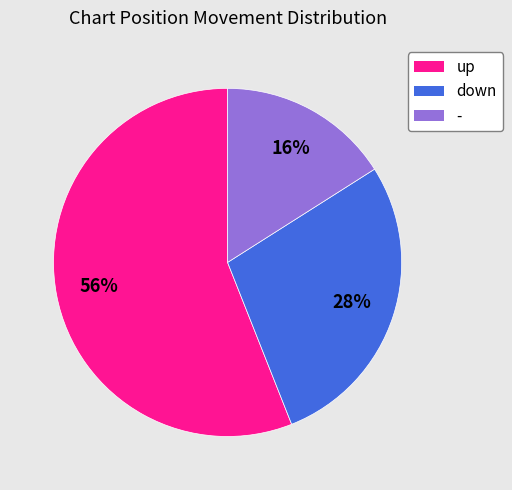

To the nearest percent, what is the average slice percentage?

33%